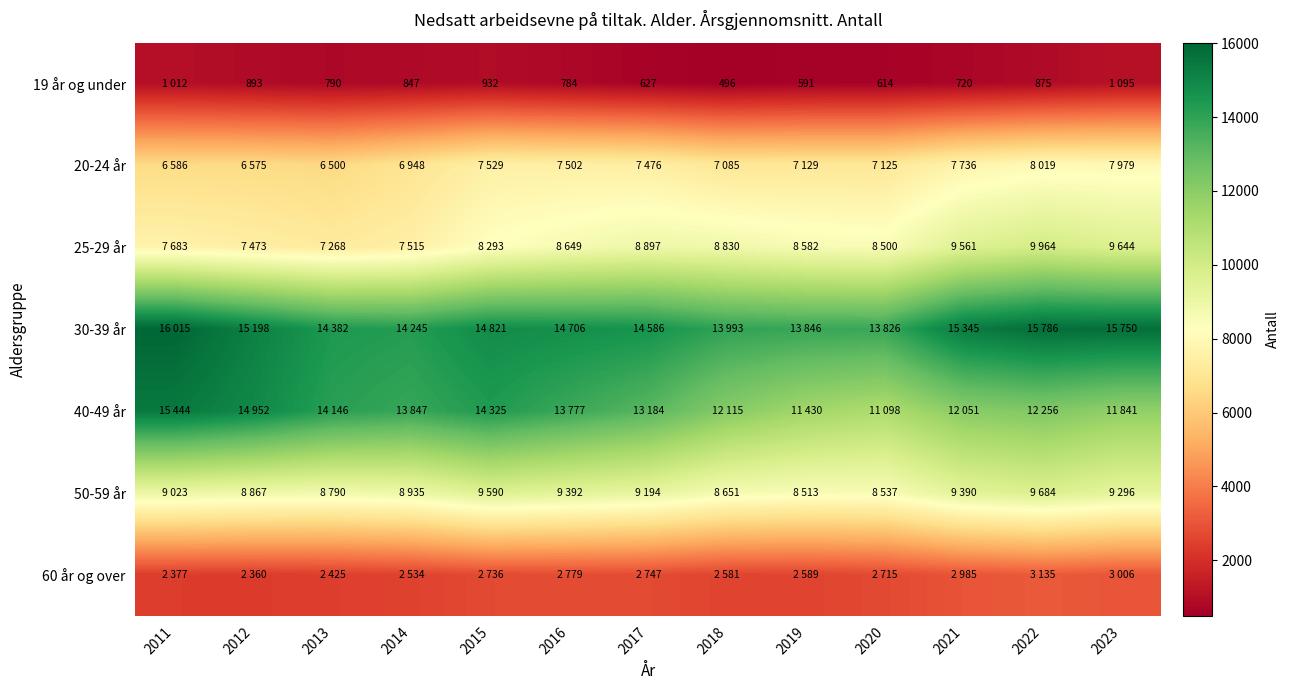

True or false: 19 år og under has a value of 845 at 2017.

False